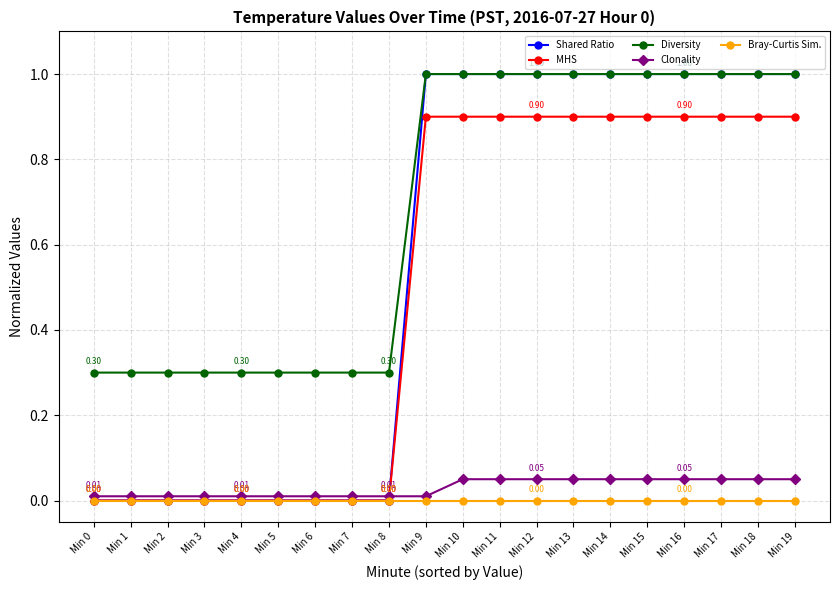

Which series has the largest total across all categories?

Diversity